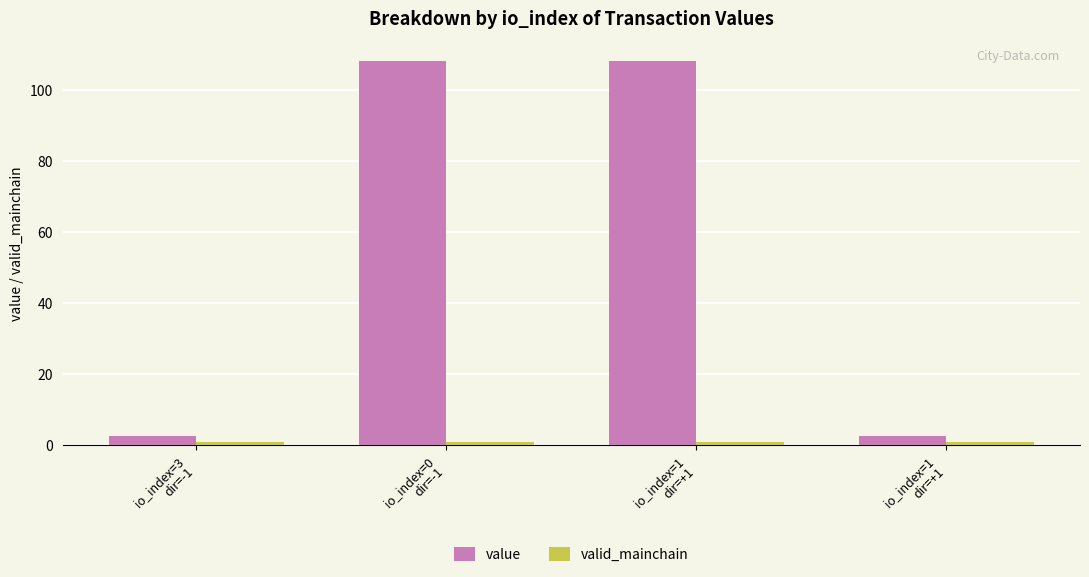

True or false: value has a value of 2.7 at io_index=3
dir=-1.

True